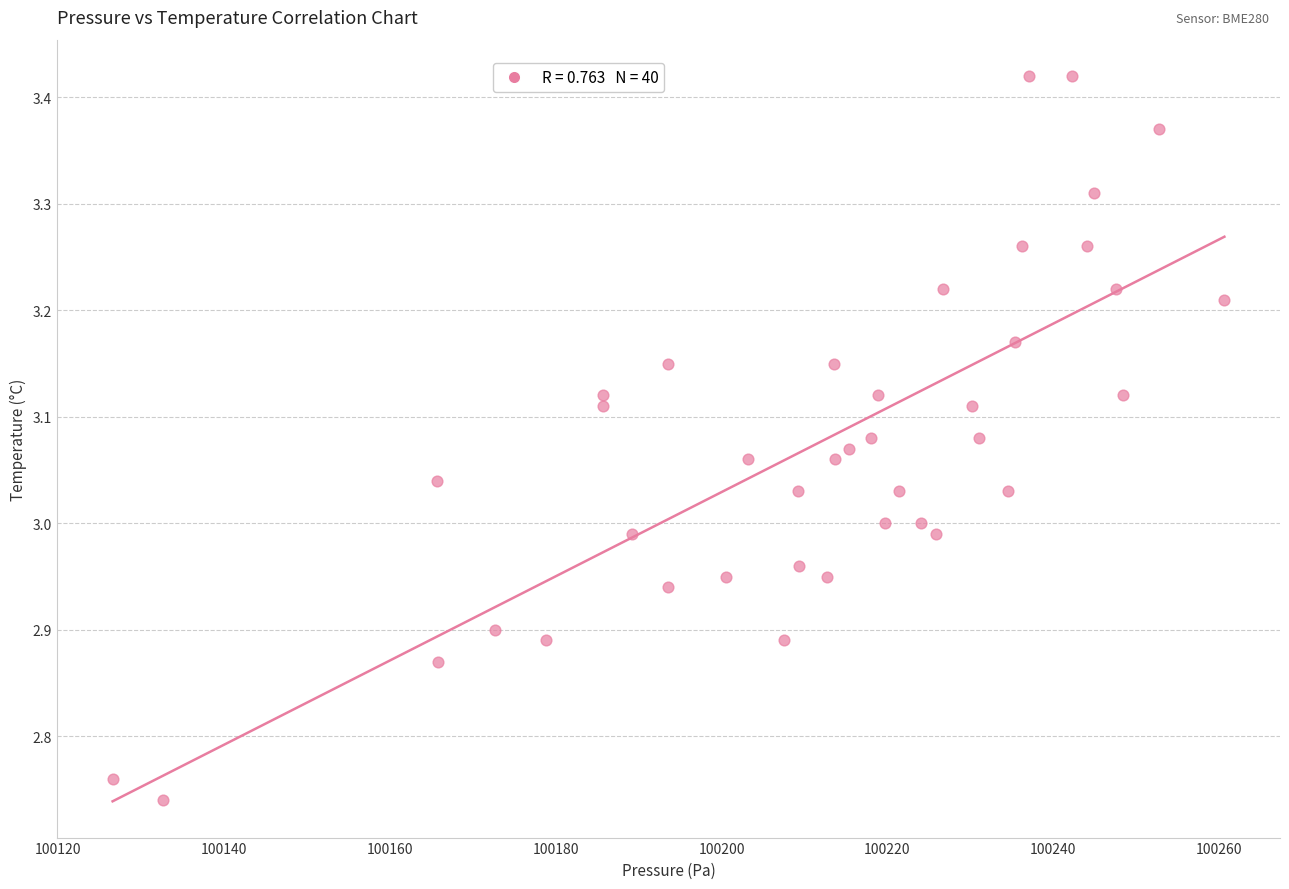

What is the range of Y values (max minus min)?

0.7